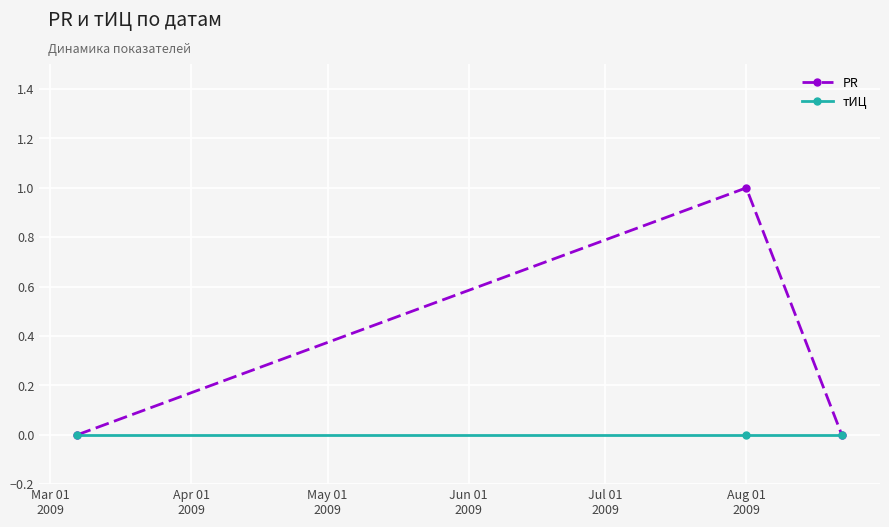

What are all the series names shown in the legend?

PR, тИЦ